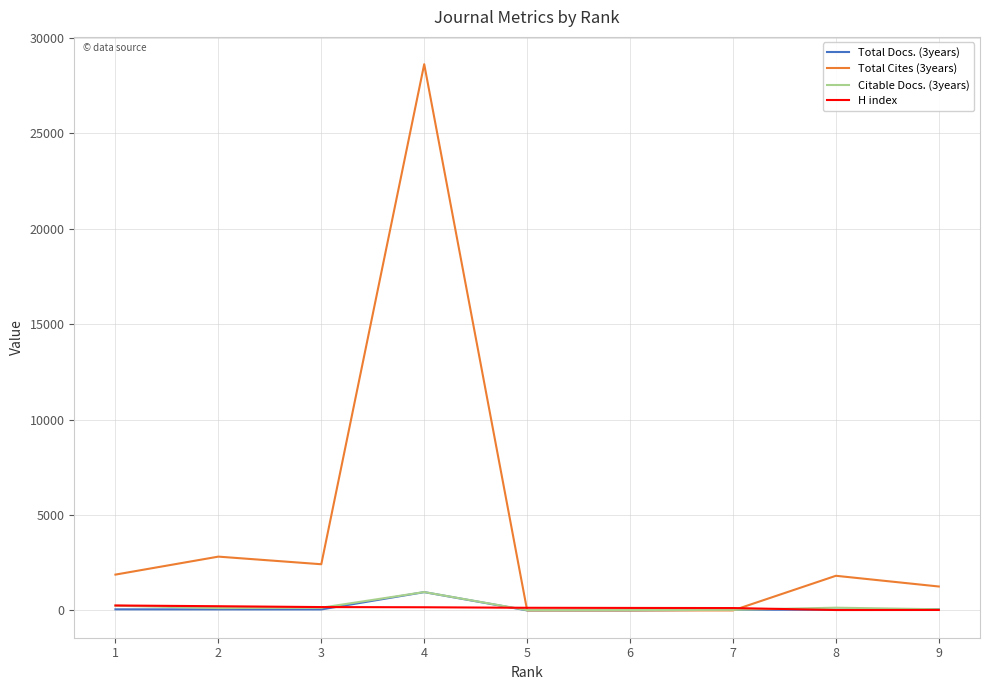

At which category is the sum across all series the highest?

4